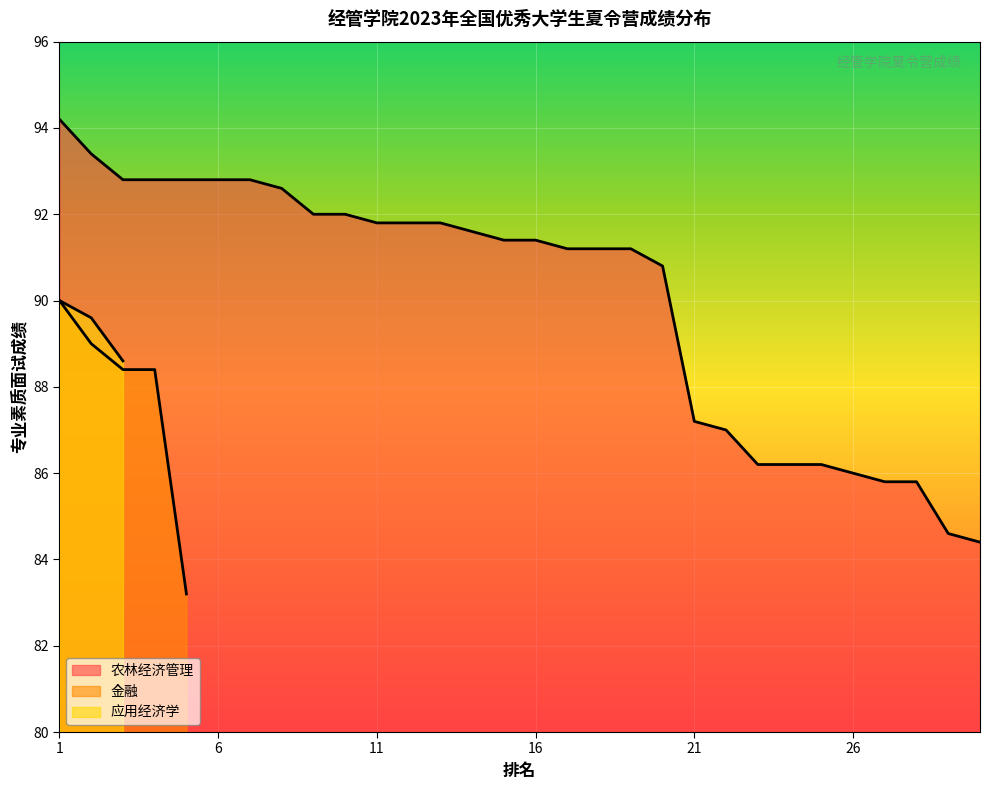

Where is 金融 nearest to the value 45?

5